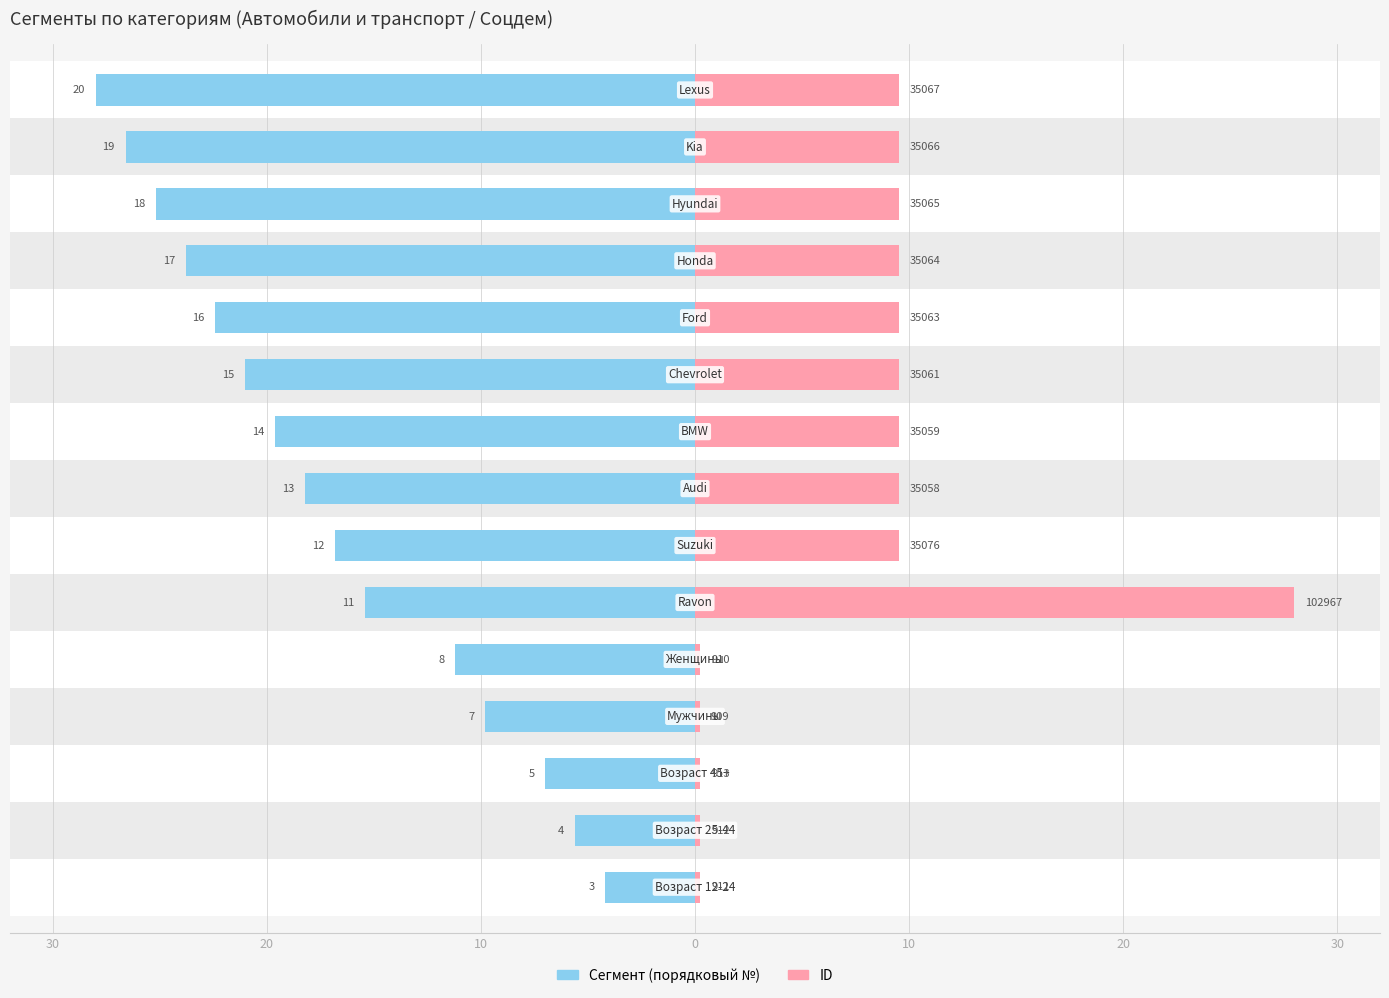

Rank the series by their maximum value, from lowest to highest.

Сегмент, ID